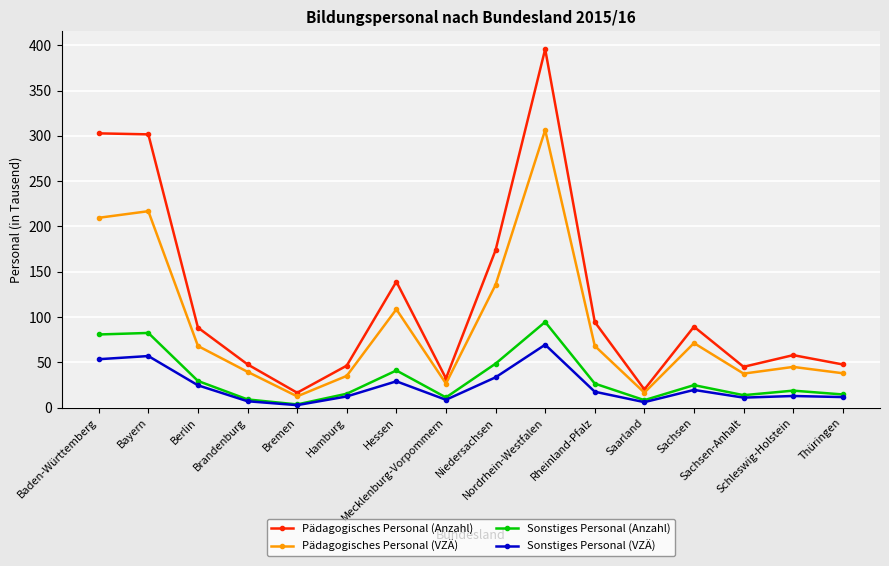

True or false: Pädagogisches Personal (Anzahl) has a value of 94.6 at Rheinland-Pfalz.

True